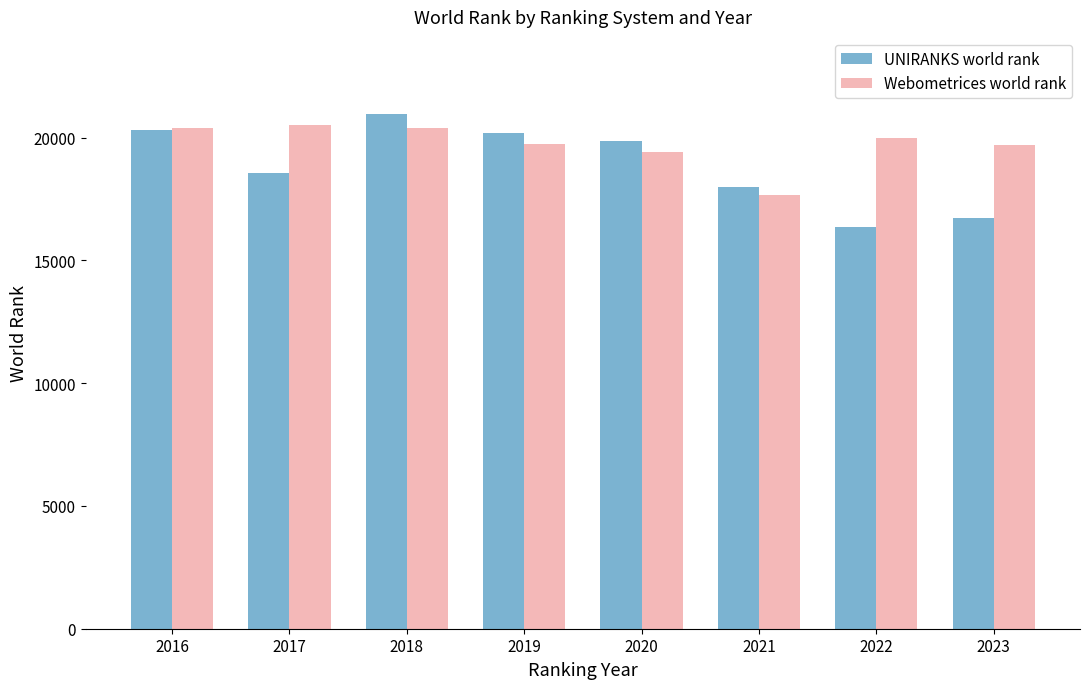

Which series has the largest total across all categories?

Webometrices world rank